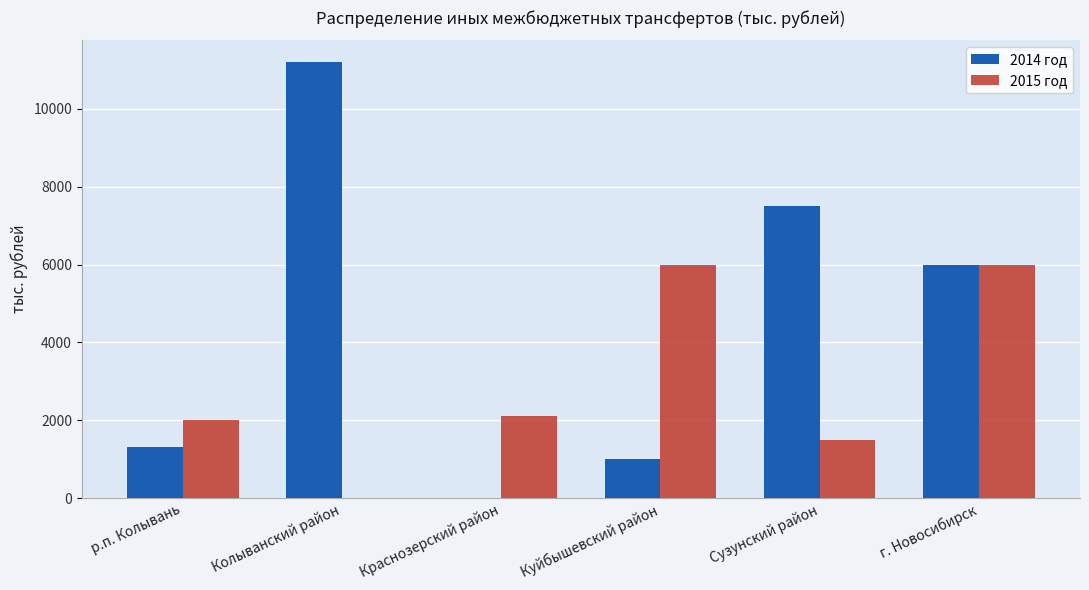

At which label does 2014 год first exceed 6000?

Колыванский район